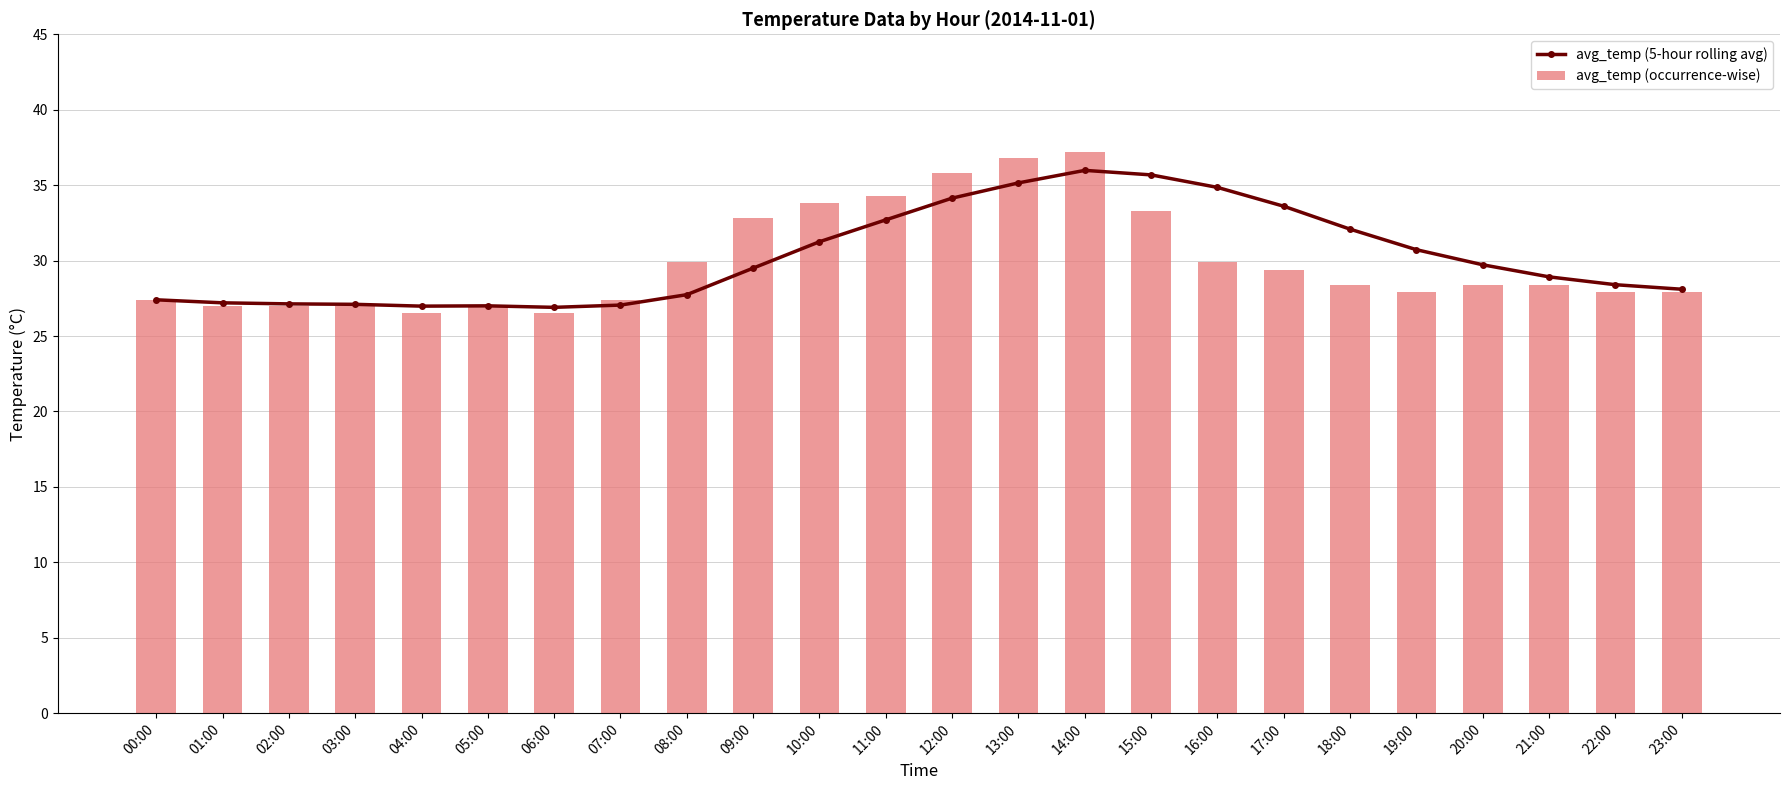

What is the difference between the maximum and minimum values in the avg_temp (5-hour rolling avg) series?

9.1